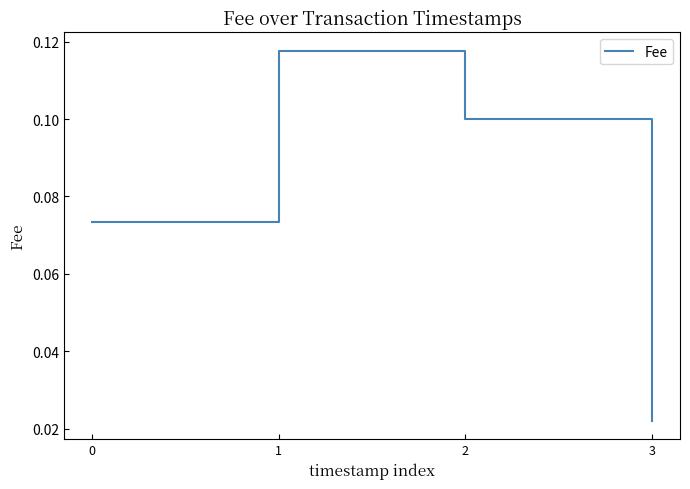

Where is the first local maximum?

1